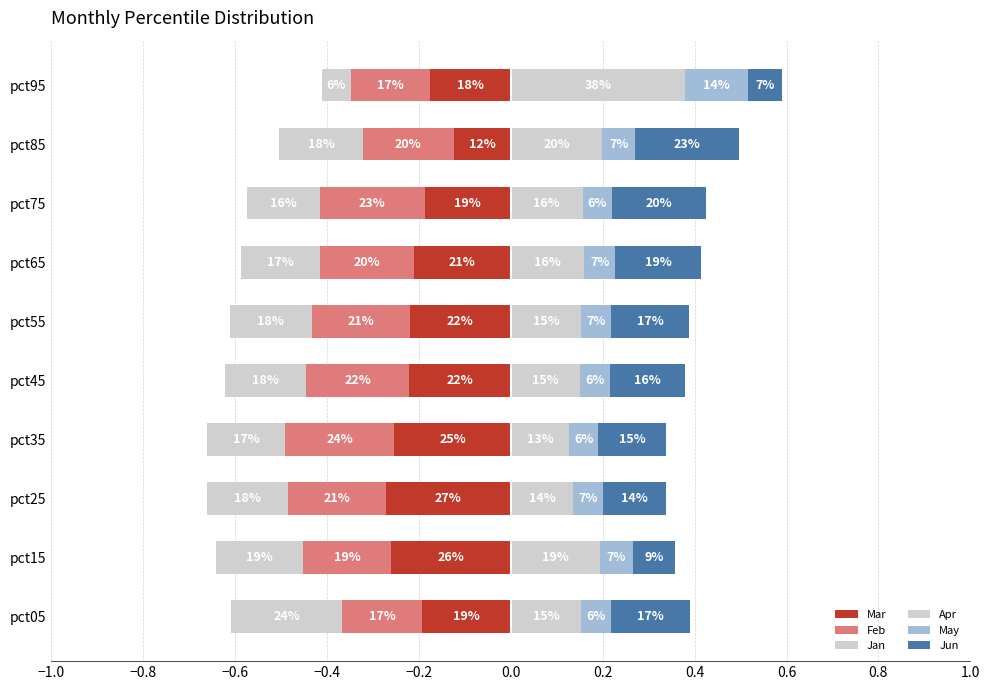

What is the average value of the Feb series?

-0.2